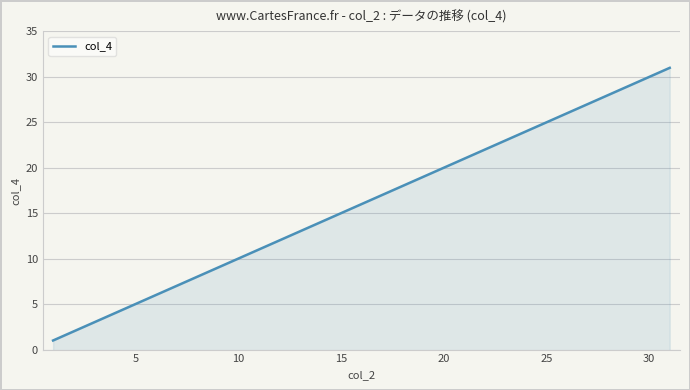

Which has a higher value, 23 or 7?

23